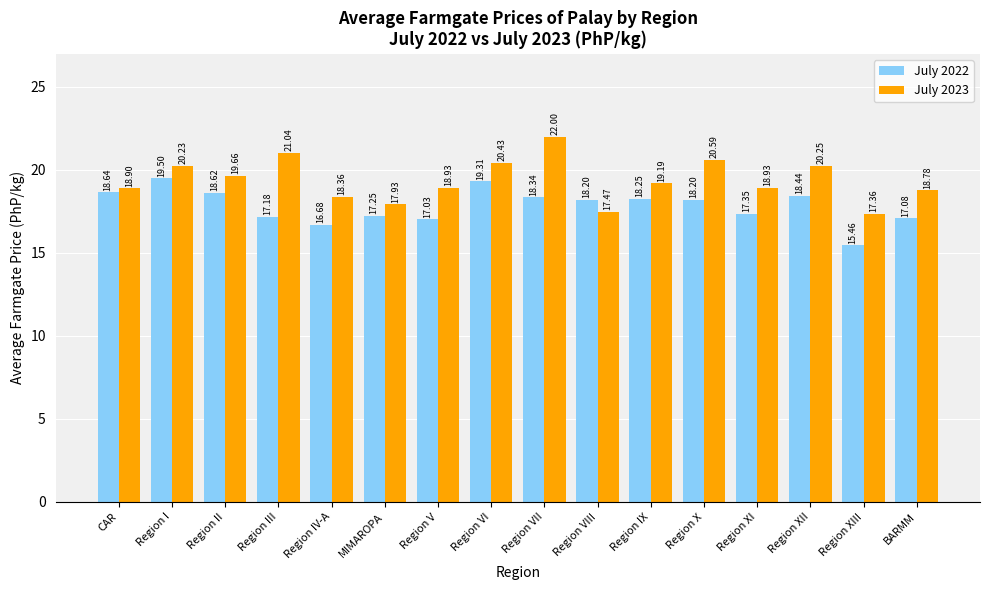

The July 2023 series shows 18.9 at Region XI. True or false?

True